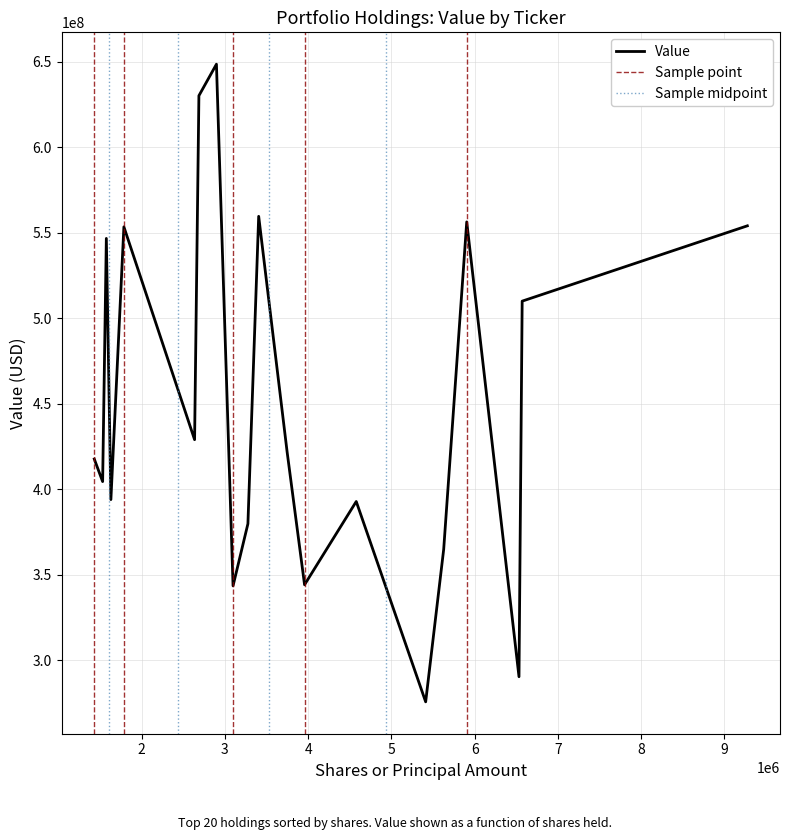

List the labels in order of value, largest first.

QDEL, VEEV, AYX, MANH, CGNX, PAYC, TYL, NEOG, APPF, PRLB, ANSS, TECH, ABMD, QTWO, IRTC, ALRM, DDOG, GWRE, PRO, SMAR